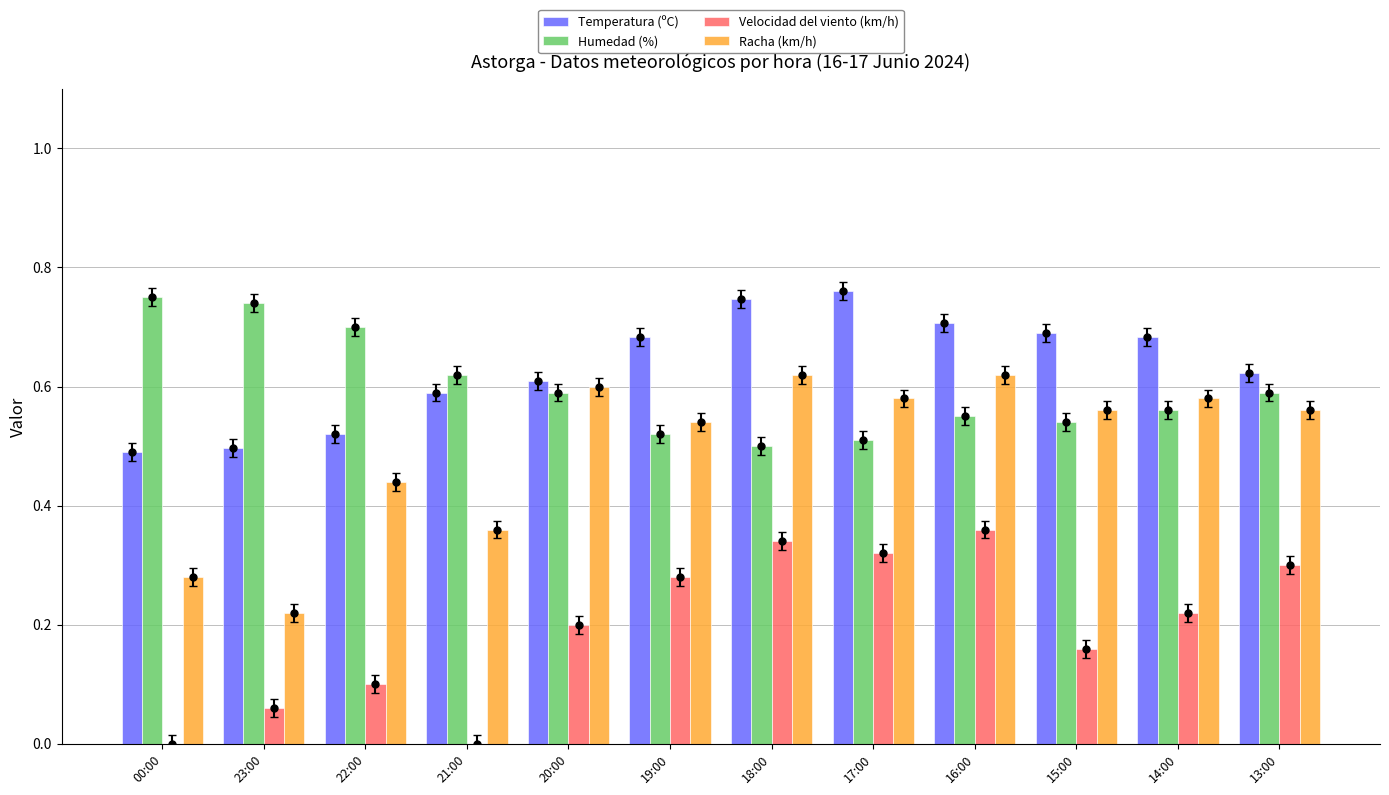

Does the chart contain stacked bars?

No